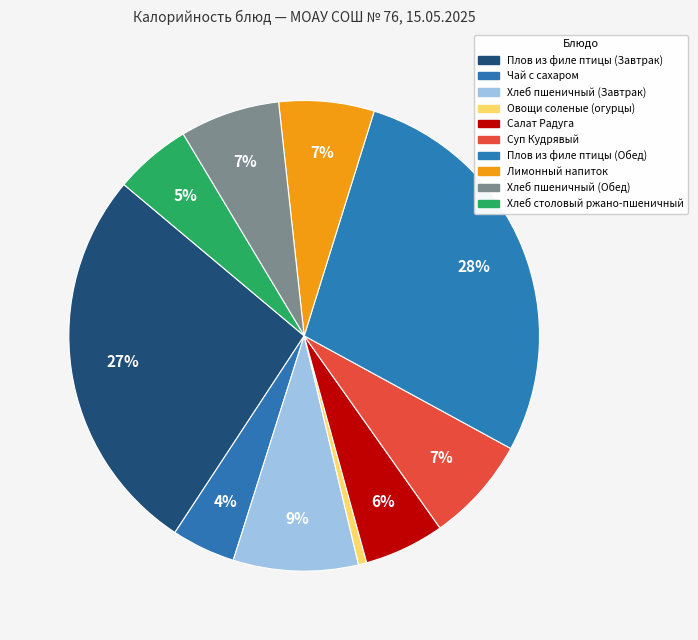

Combined, what portion of the pie is Лимонный напиток and Хлеб пшеничный (Обед)?

13.4%